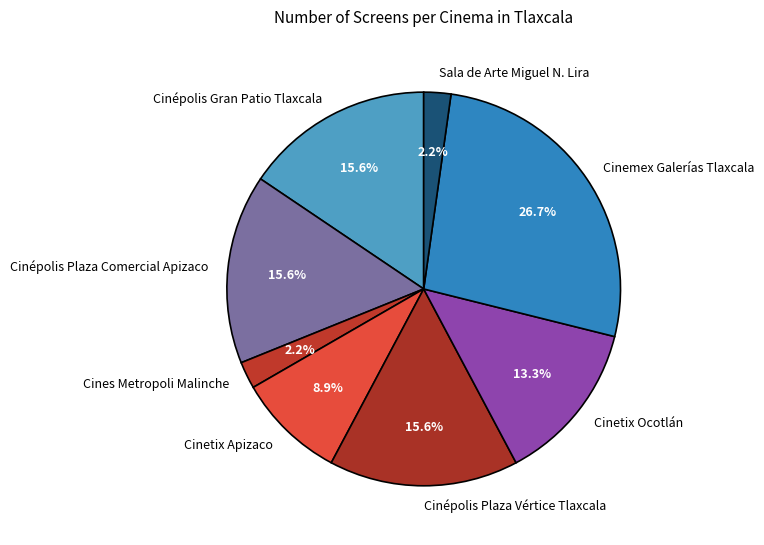

Which category has the biggest portion of the pie?

Cinemex Galerías Tlaxcala